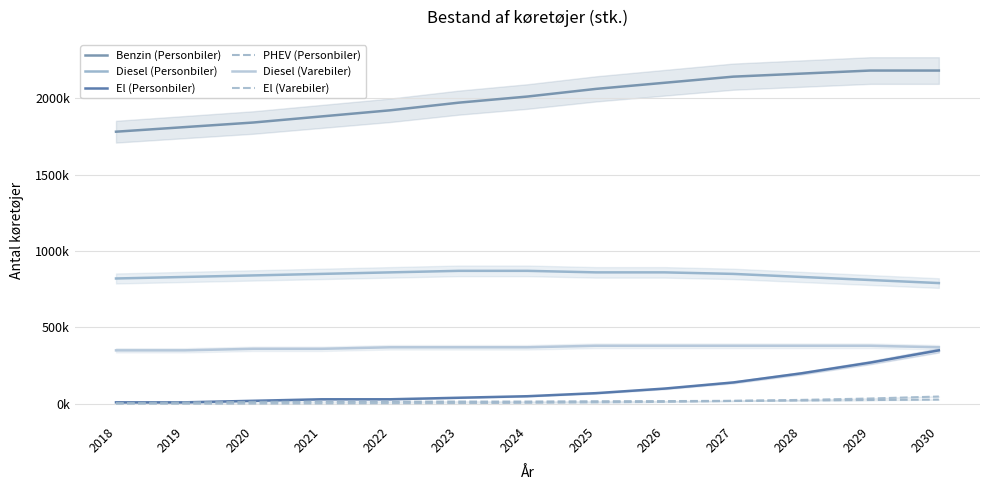

Where does the Benzin (Personbiler) series first go above 2010000?

2025